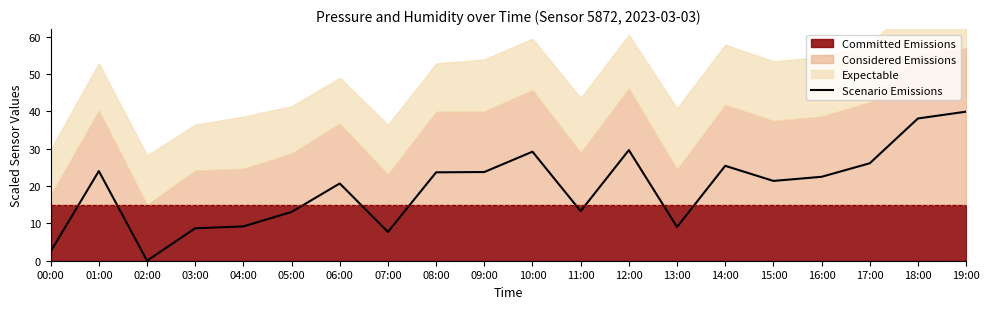

Approximately how many times larger is the value at 12:00 compared to 05:00?

2.3